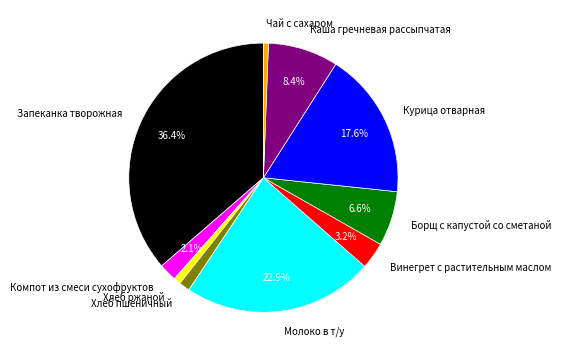

Is it true that Хлеб ржаной is 1% of the pie?

True